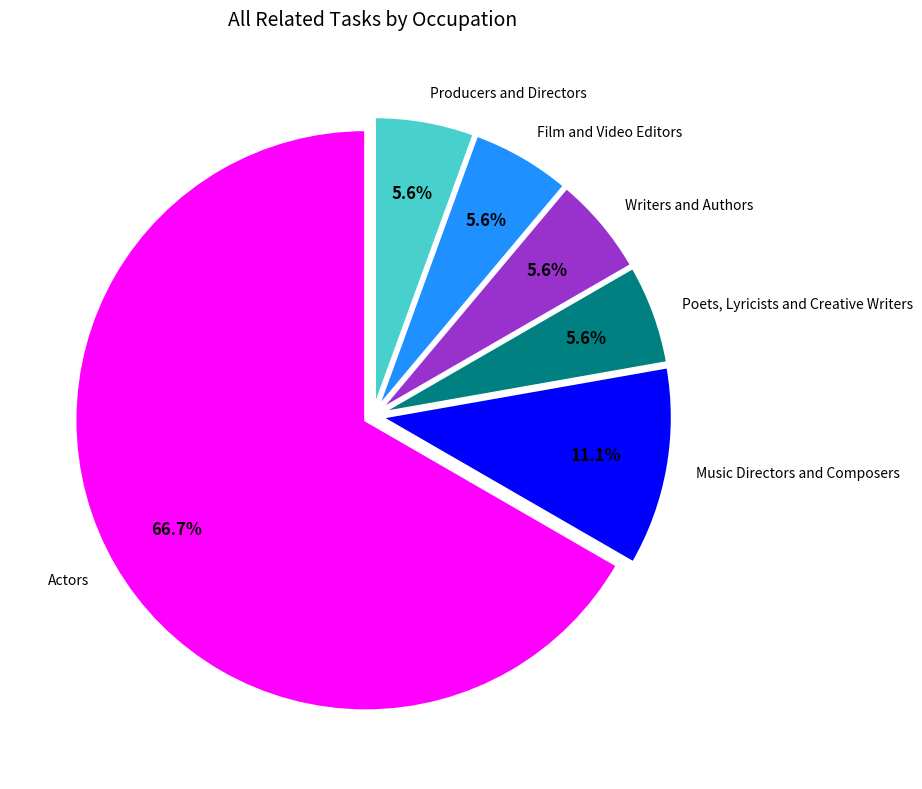

Count the number of slices in the pie.

6